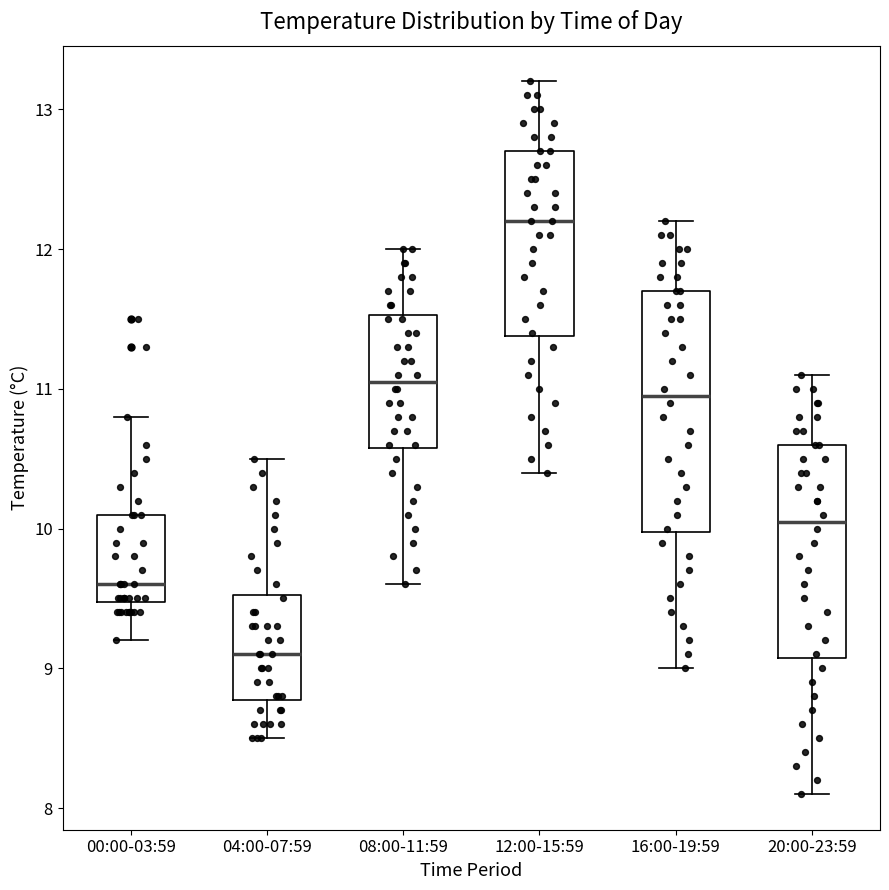

Reading left to right, transcribe this box plot: for each box, give where its median line is, the range the box spans, and where its two whiskers end, as read against the y-axis. The values are not printed on the chart, so give them approximately, as read against the axis.

00:00-03:59: median 9.6, box 9.5 to 10.1, whiskers 9.2 to 10.8
04:00-07:59: median 9.1, box 8.8 to 9.5, whiskers 8.5 to 10.5
08:00-11:59: median 11.1, box 10.6 to 11.5, whiskers 9.6 to 12.0
12:00-15:59: median 12.2, box 11.4 to 12.7, whiskers 10.4 to 13.2
16:00-19:59: median 11.0, box 10.0 to 11.7, whiskers 9.0 to 12.2
20:00-23:59: median 10.1, box 9.1 to 10.6, whiskers 8.1 to 11.1